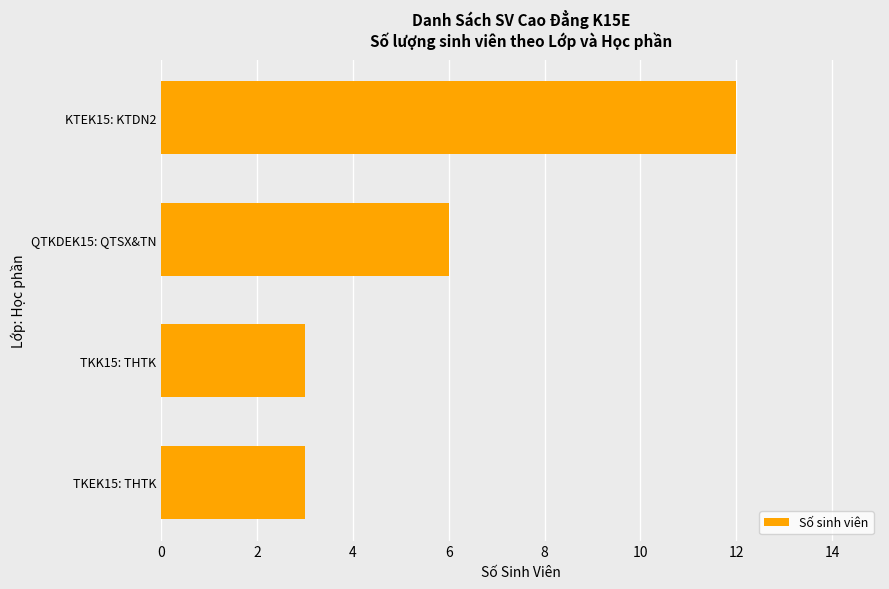

The chart shows a value of 12 at KTEK15: KTDN2. True or false?

True